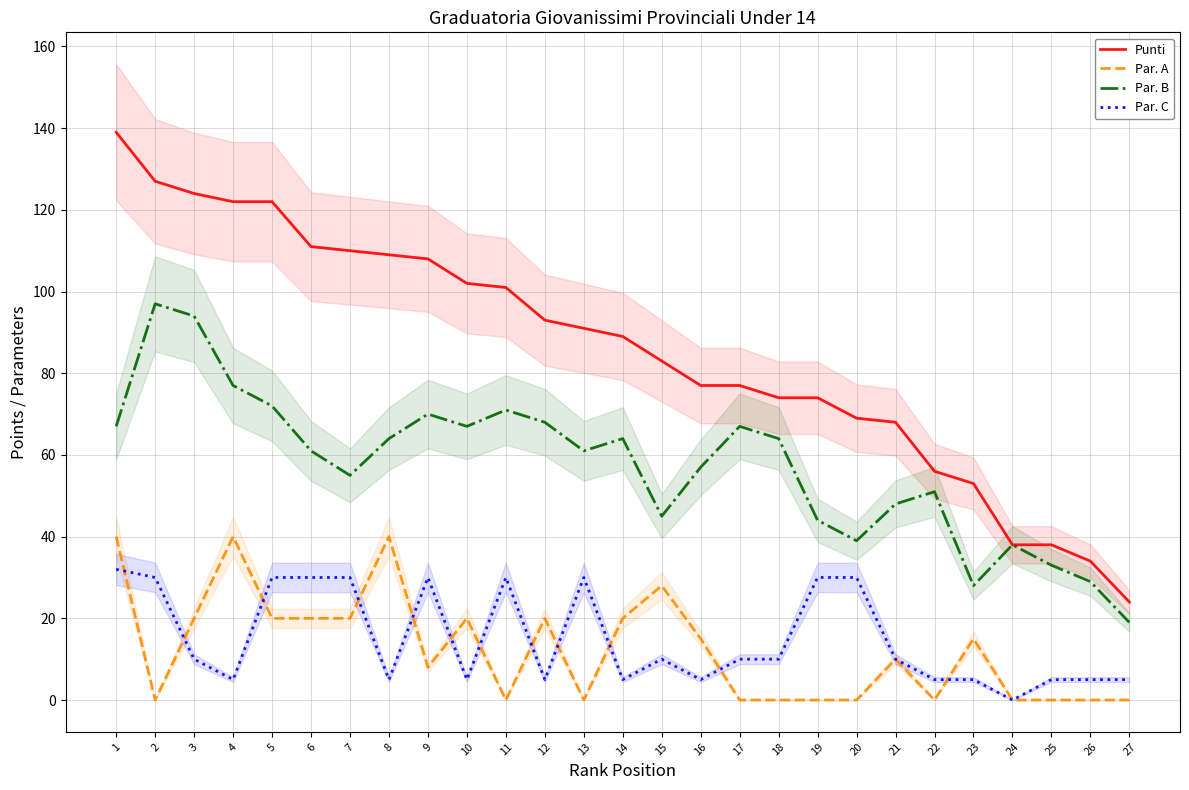

At which label does Par. C reach its minimum?

24